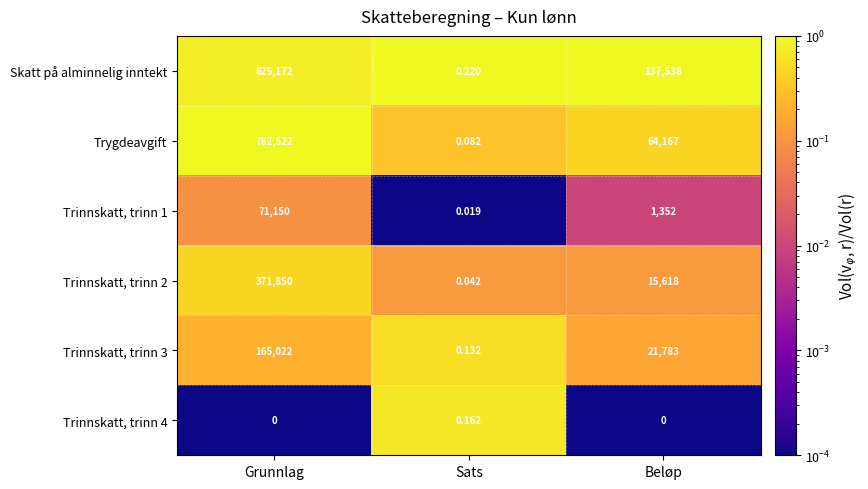

What is the total value across all series at Beløp?

240458.0